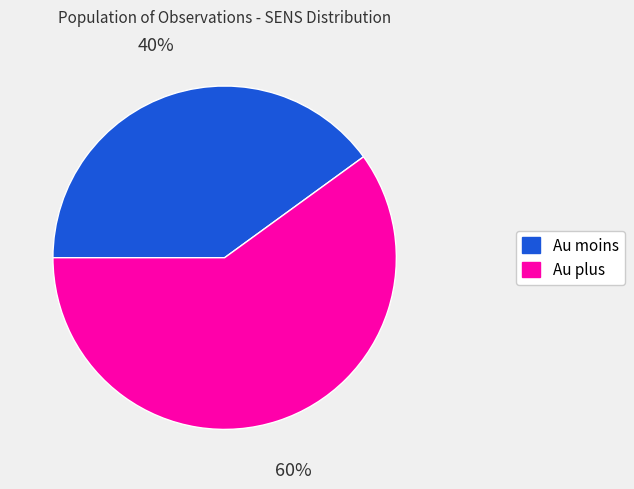

Which category has the smallest portion of the pie?

Au moins